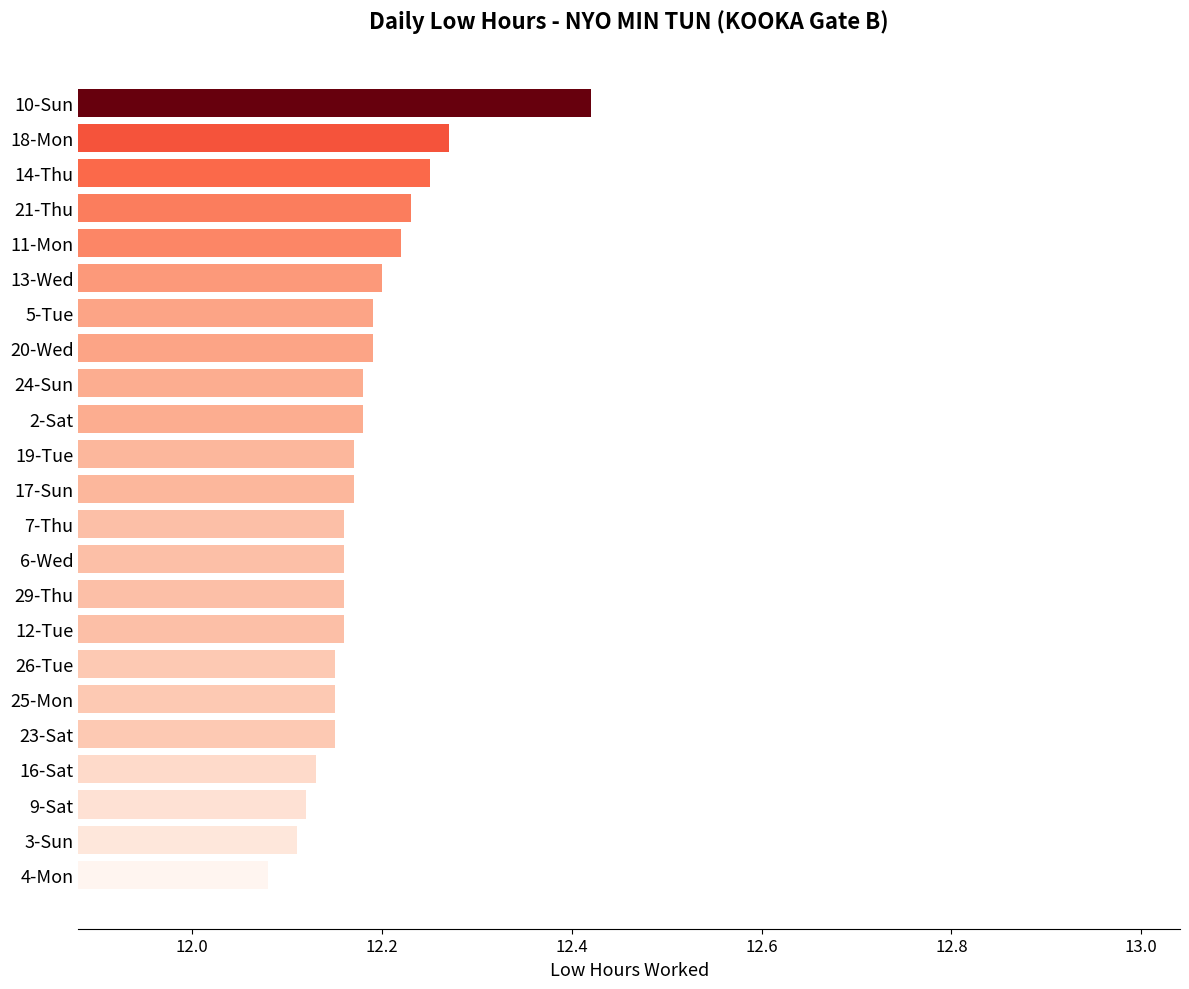

The value at 4-Mon is 21.2. True or false?

False